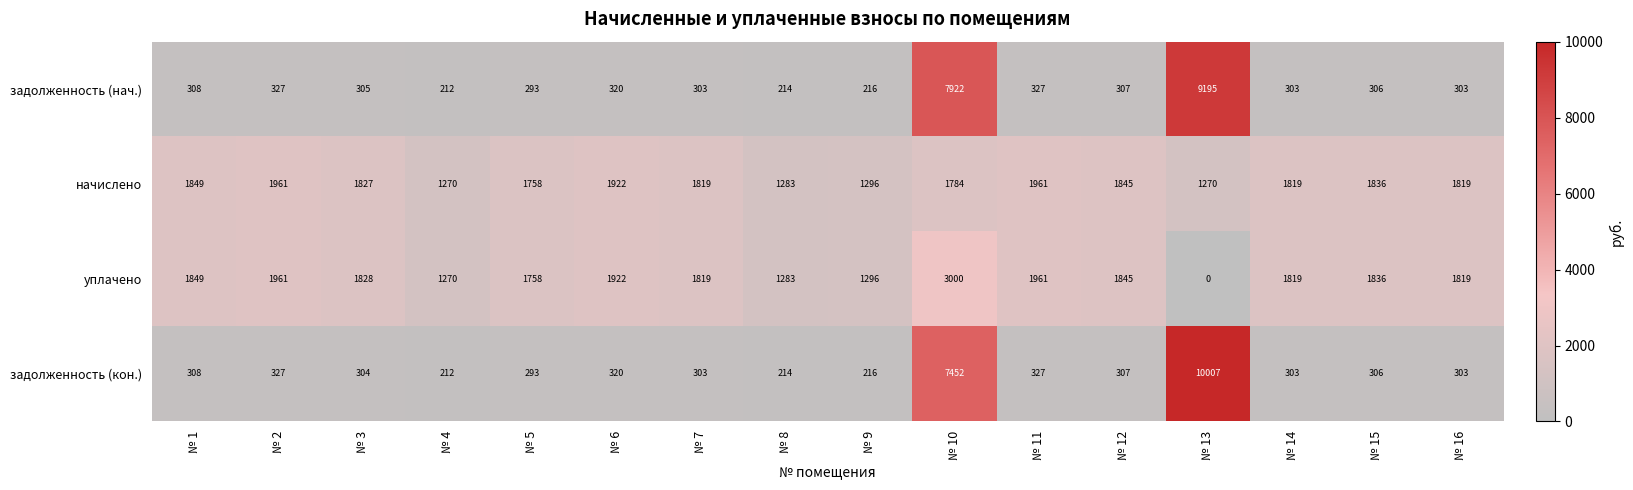

Rank the series by their maximum value, from highest to lowest.

задолженность (кон.), задолженность (нач.), уплачено, начислено